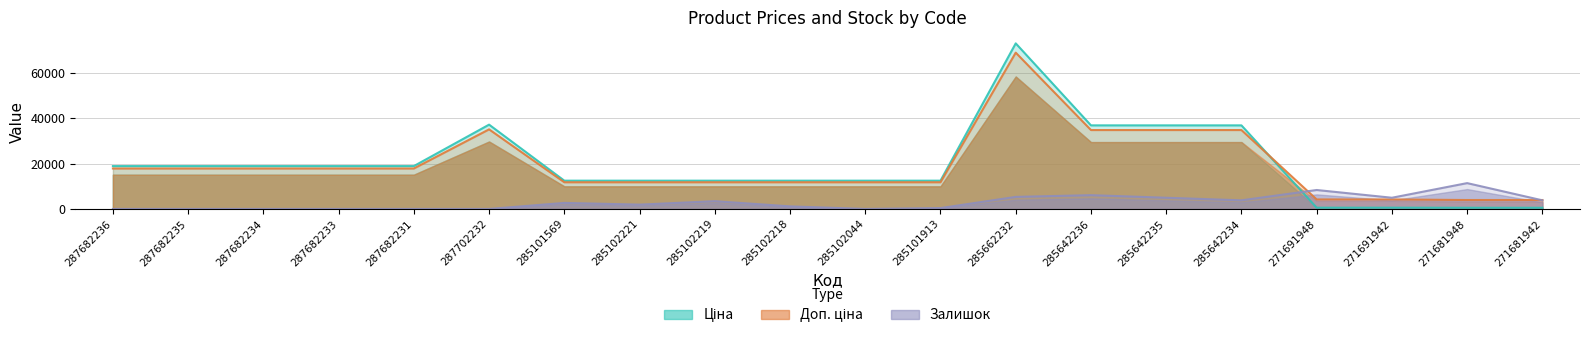

How many values in the Ціна series exceed 18900?

5